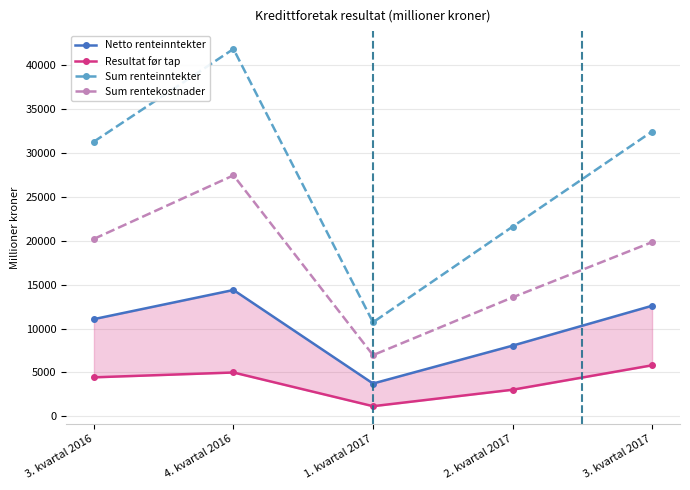

How many data points does each series have?

5